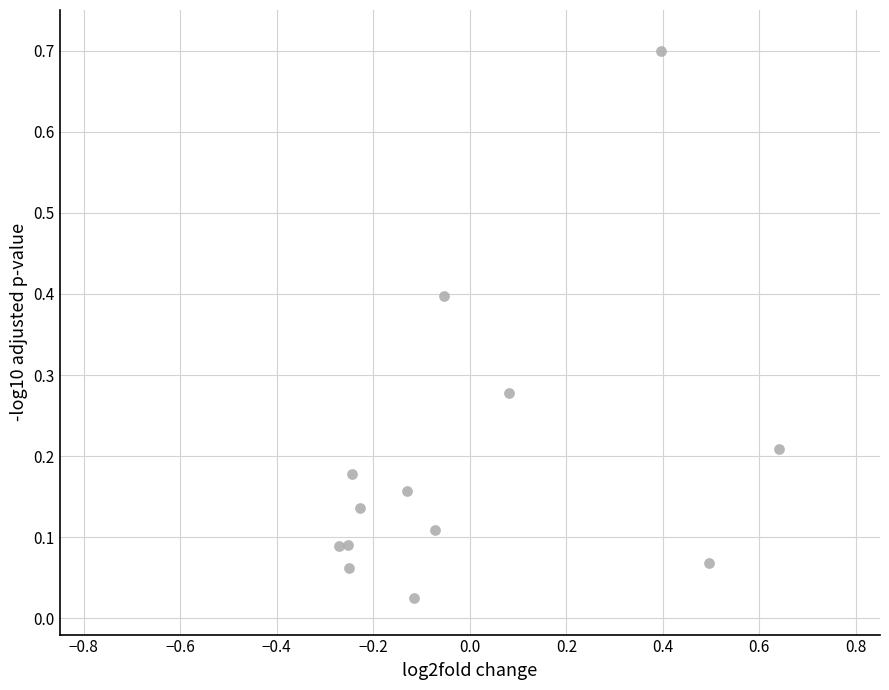

What is the range of Y values (max minus min)?

0.7